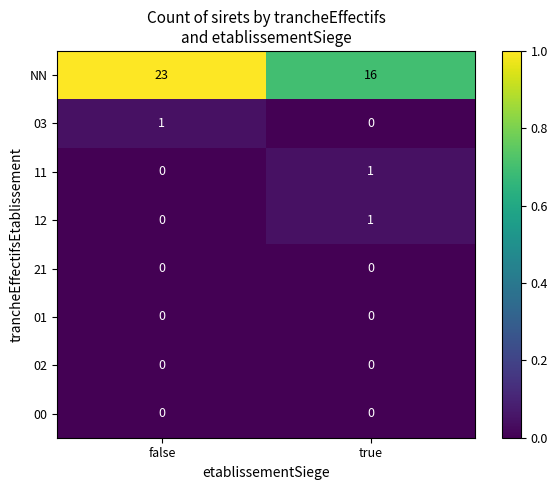

At how many categories does at least one series exceed 0?

2